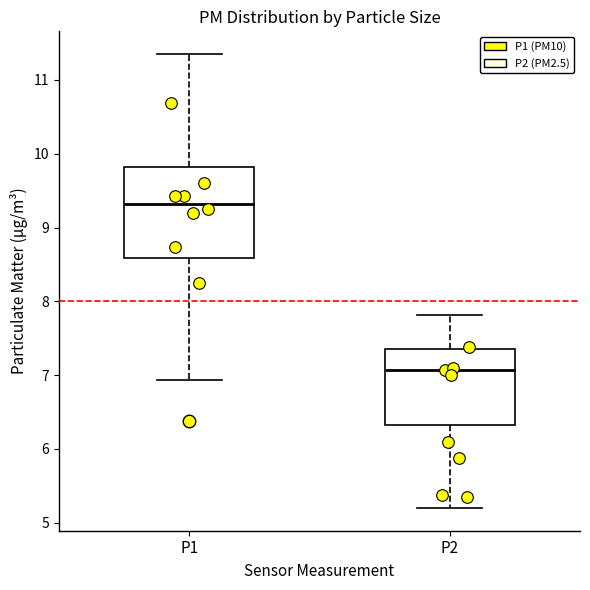

Reading left to right, read every box against the y-axis: the position of its median line, the range the box covers, and the ends of its whiskers. The values are not printed on the chart, so give them approximately, as read against the axis.

P1: median 9.3, box 8.6 to 9.8, whiskers 6.9 to 11.4
P2: median 7.1, box 6.3 to 7.4, whiskers 5.2 to 7.8